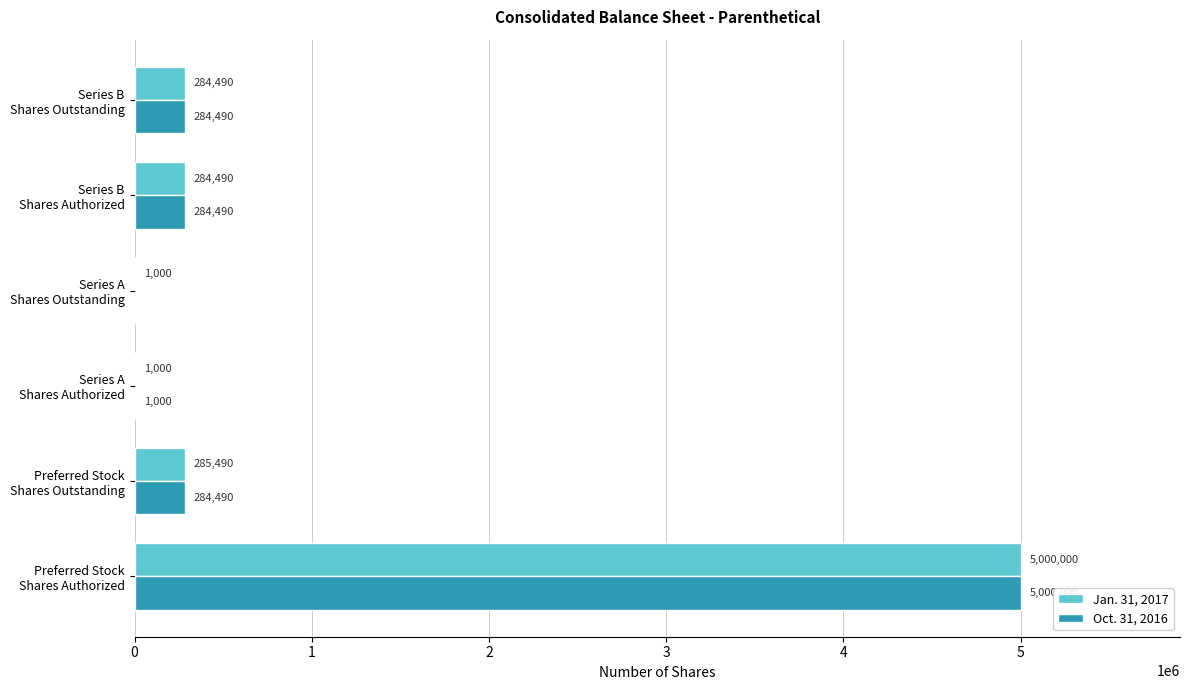

How many categories are shown in the chart?

6